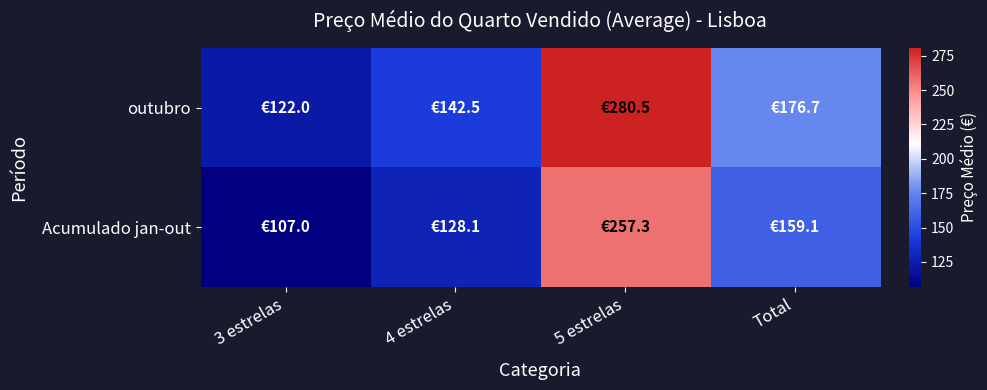

What is the total value across all series at Total?

335.8